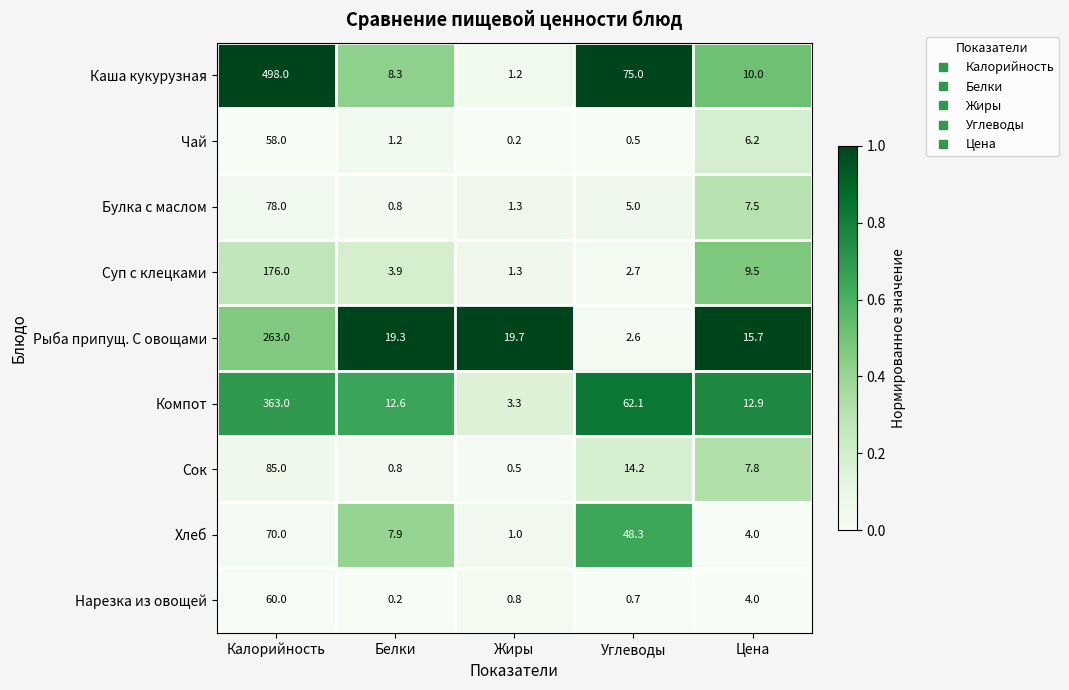

What is the spread (max minus min) of values at Цена?

11.7